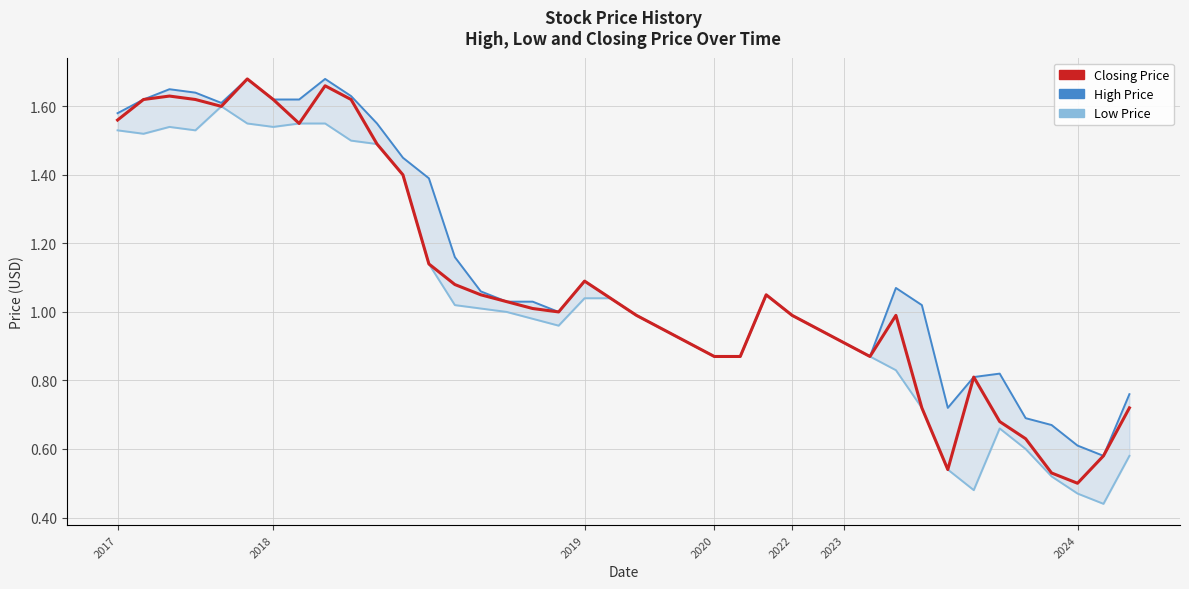

Is the value of Low at 34 greater than the value of High at 30?

No